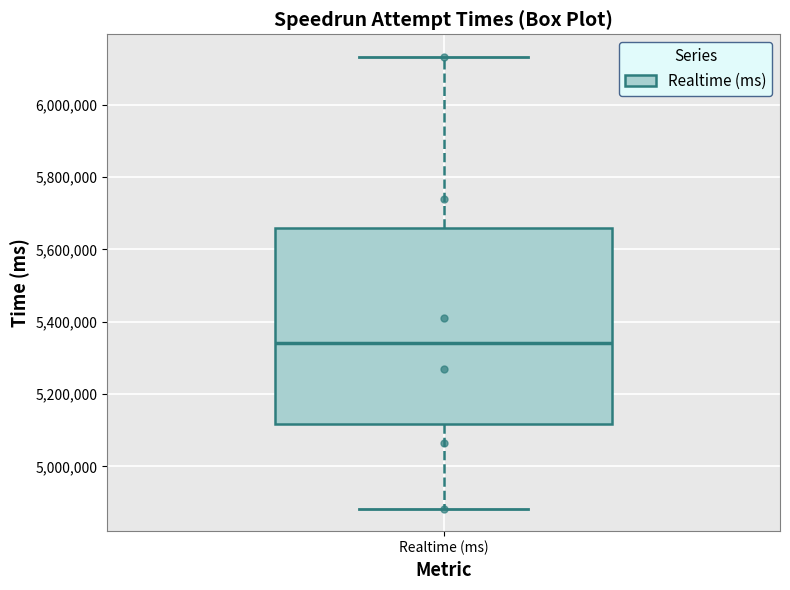

Transcribe this box plot: give where the median line is, the range the box spans, and where the two whiskers end, as read against the y-axis. The values are not printed on the chart, so give them approximately, as read against the axis.

median 5340000, box 5120000 to 5660000, whiskers 4880000 to 6140000